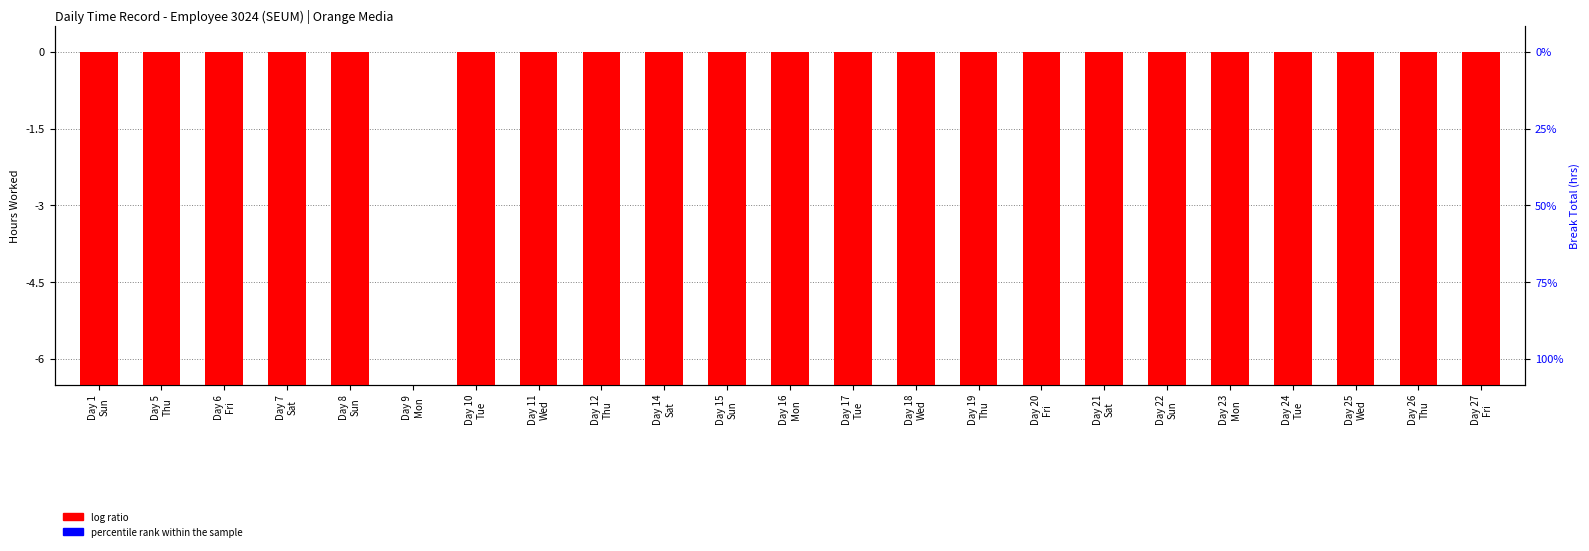

Count the number of categories in the chart.

23